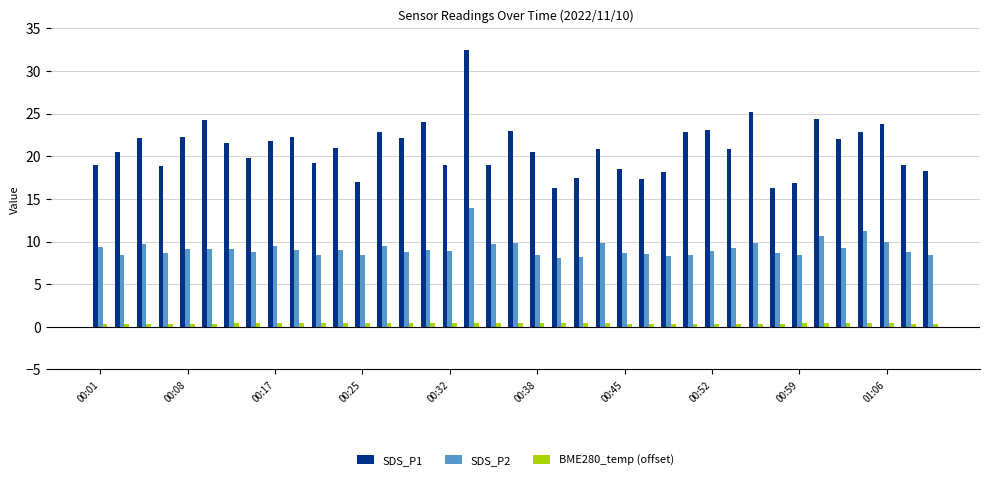

What is the average value of the SDS_P1 series?

20.9